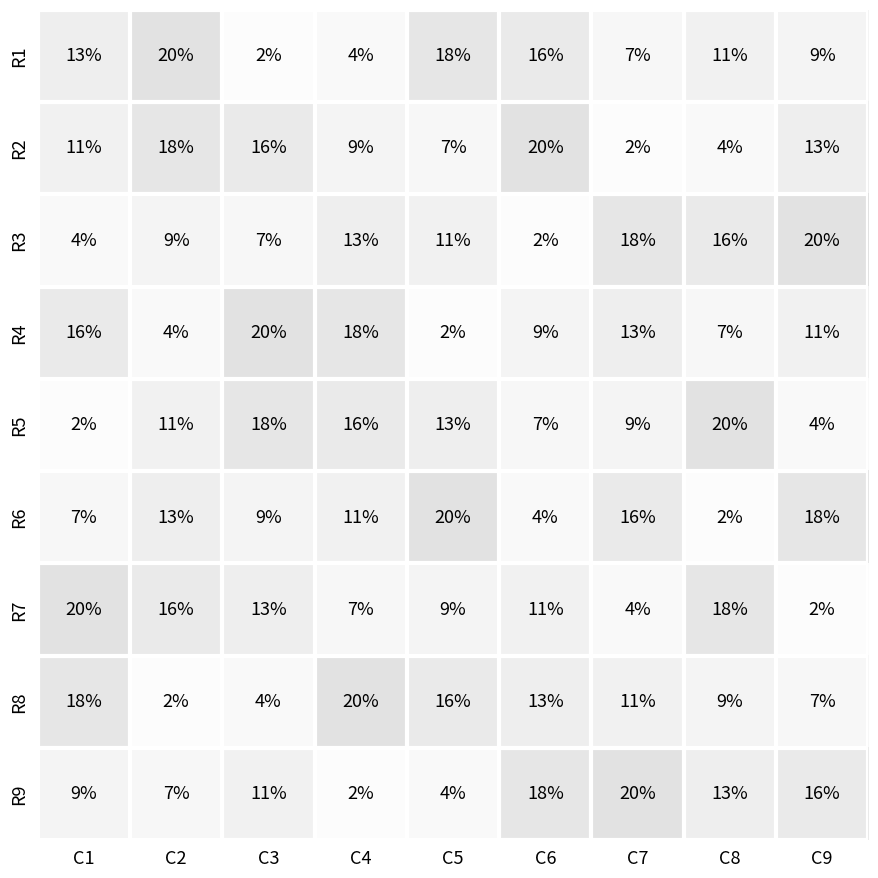

What is the difference between the maximum and minimum values in the R2 series?

18